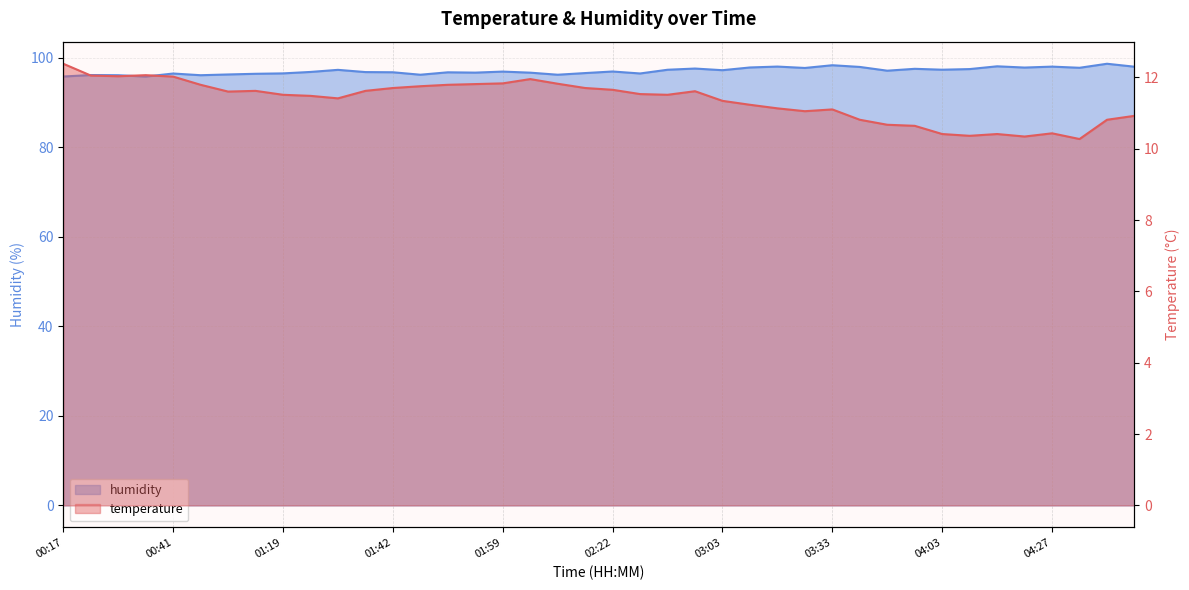

Reading left to right, transcribe all the data shown in this chart.

temperature: 00:17=12.4	00:27=12.1	00:31=12.0	00:37=12.1	00:41=12.0	00:54=11.8	01:01=11.6	01:08=11.6	01:19=11.5	01:29=11.5	01:33=11.4	01:39=11.6	01:42=11.7	01:49=11.8	01:52=11.8	01:55=11.8	01:59=11.8	02:05=11.9	02:15=11.8	02:18=11.7	02:22=11.7	02:36=11.5	02:42=11.5	02:53=11.6	03:03=11.3	03:12=11.2	03:26=11.1	03:29=11.1	03:33=11.1	03:39=10.8	03:43=10.7	04:00=10.6	04:03=10.4	04:09=10.4	04:16=10.4	04:20=10.3	04:27=10.4	04:36=10.3	04:53=10.8	04:57=10.9
humidity: 00:17=95.8	00:27=96.1	00:31=96.0	00:37=95.8	00:41=96.4	00:54=96.0	01:01=96.2	01:08=96.4	01:19=96.5	01:29=96.8	01:33=97.2	01:39=96.8	01:42=96.7	01:49=96.2	01:52=96.7	01:55=96.6	01:59=96.9	02:05=96.6	02:15=96.2	02:18=96.5	02:22=96.9	02:36=96.4	02:42=97.3	02:53=97.5	03:03=97.2	03:12=97.8	03:26=98.0	03:29=97.7	03:33=98.3	03:39=97.9	03:43=97.1	04:00=97.5	04:03=97.3	04:09=97.4	04:16=98.0	04:20=97.8	04:27=98.0	04:36=97.7	04:53=98.6	04:57=98.0